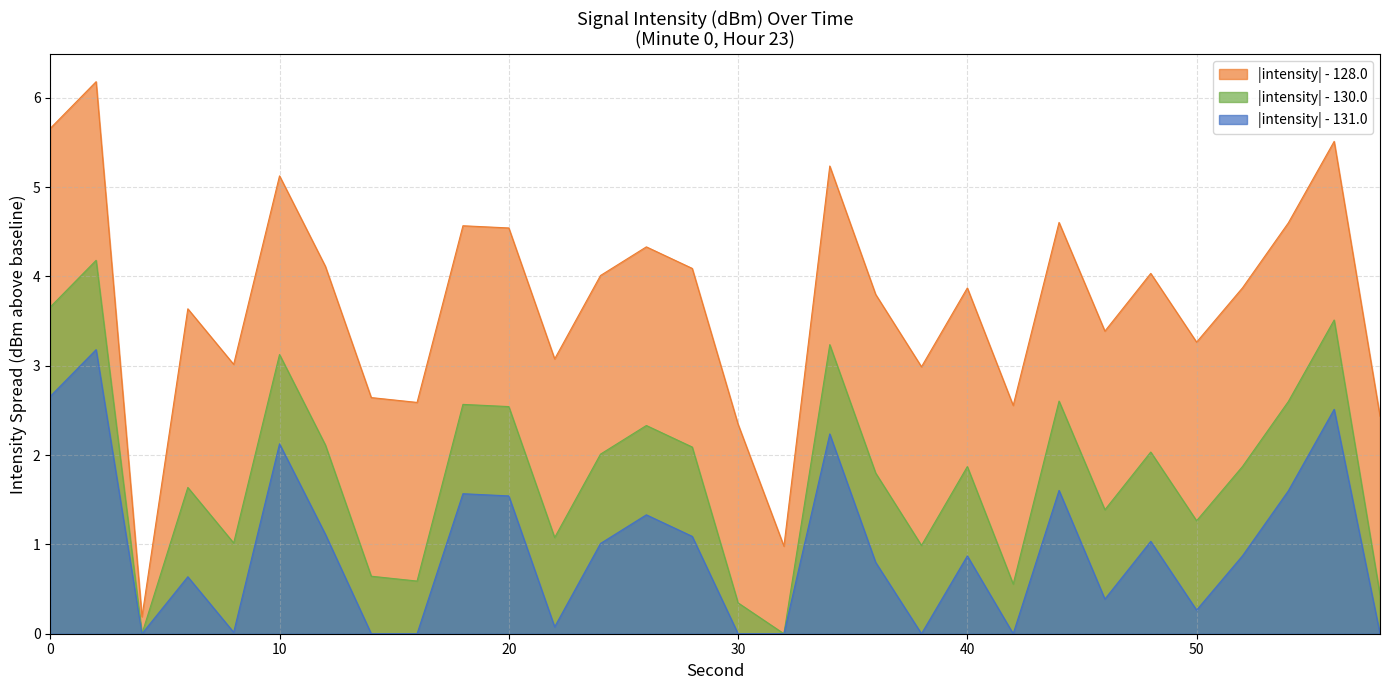

True or false: |intensity| - 128.0 and |intensity| - 131.0 intersect in this chart.

False